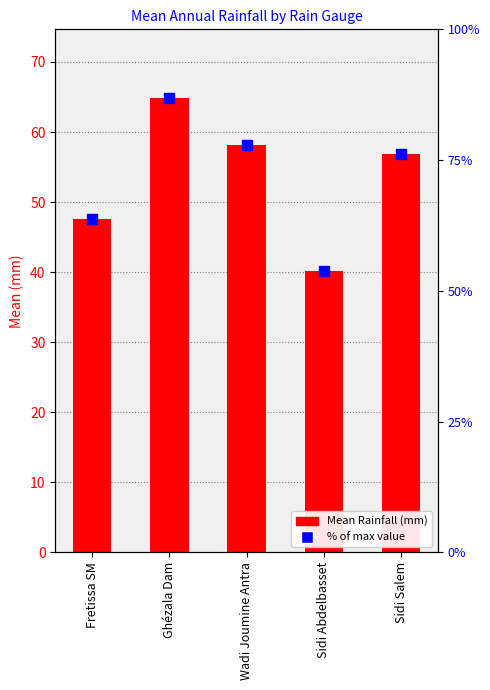

What is the difference between the values at Wadi Joumine Antra and Ghézala Dam?

6.7